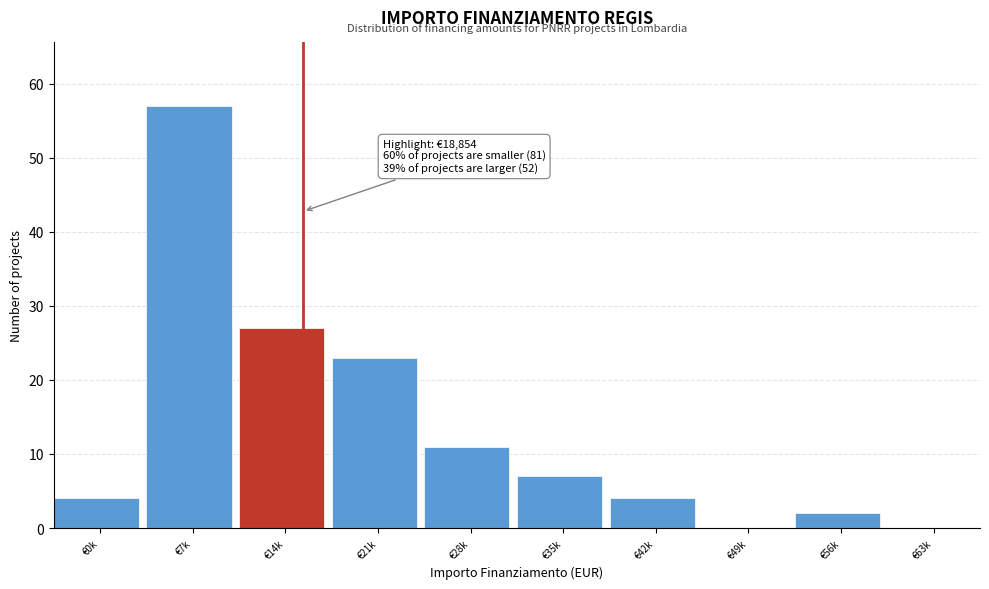

Reading right to left, extract all data points from this chart.

€63k=0	€56k=2	€49k=0	€42k=4	€35k=7	€28k=11	€21k=23	€14k=27	€7k=57	€0k=4